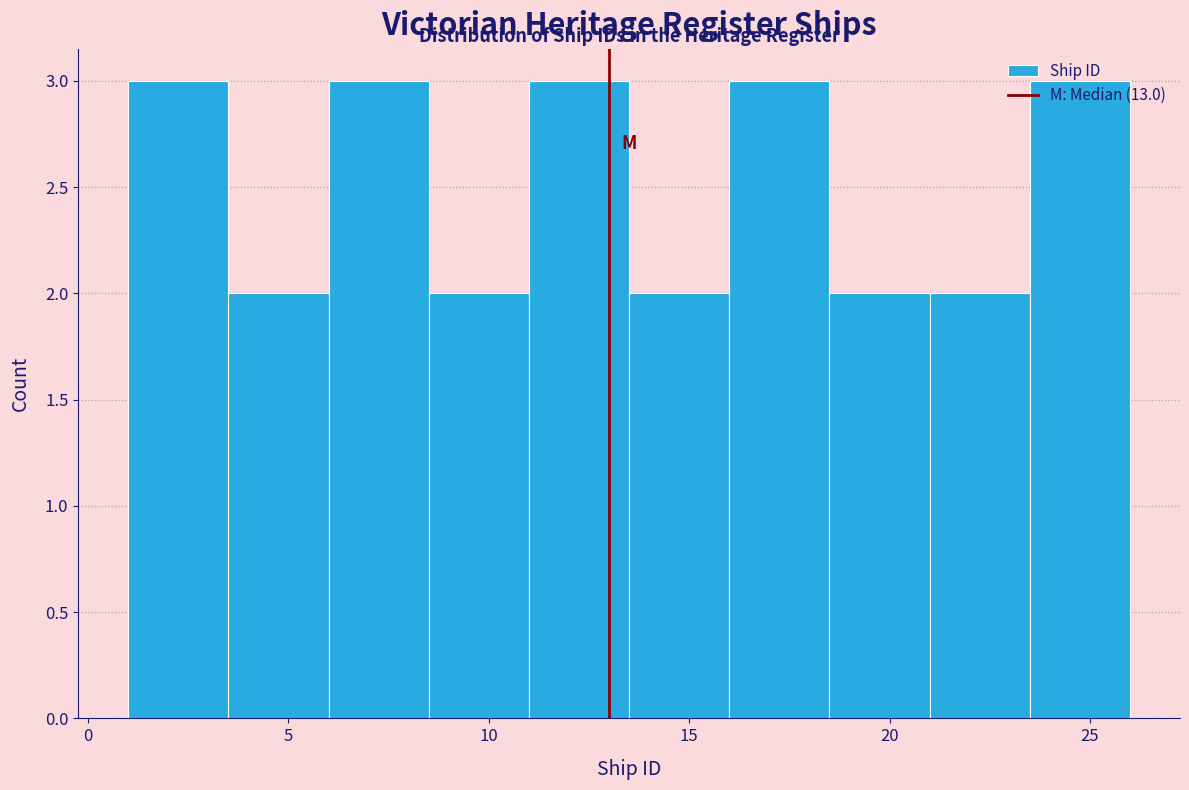

Reading left to right, list every bar in this chart as the range it spans on the x-axis followed by its height. The values are not printed on the chart, so give them approximately, as read against the axis.

1.0 to 3.5: 3
3.5 to 6.0: 2
6.0 to 8.5: 3
8.5 to 11.0: 2
11.0 to 13.5: 3
13.5 to 16.0: 2
16.0 to 18.5: 3
18.5 to 21.0: 2
21.0 to 23.5: 2
23.5 to 26.0: 3